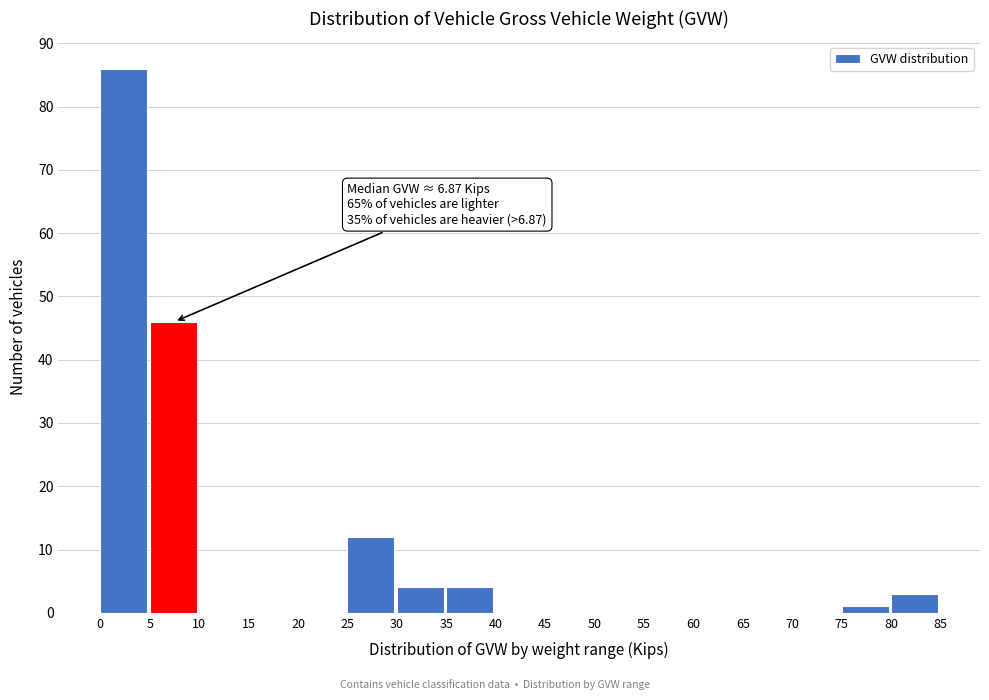

Which range on the x-axis has the tallest bar?

0 to 5